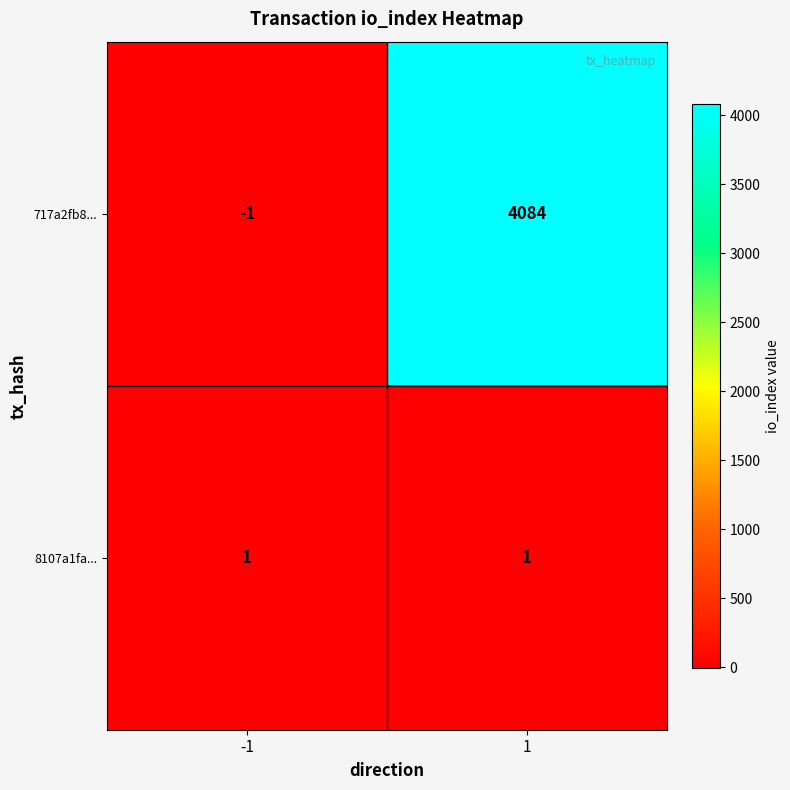

How many positive values does the 717a2fb8... series have?

1